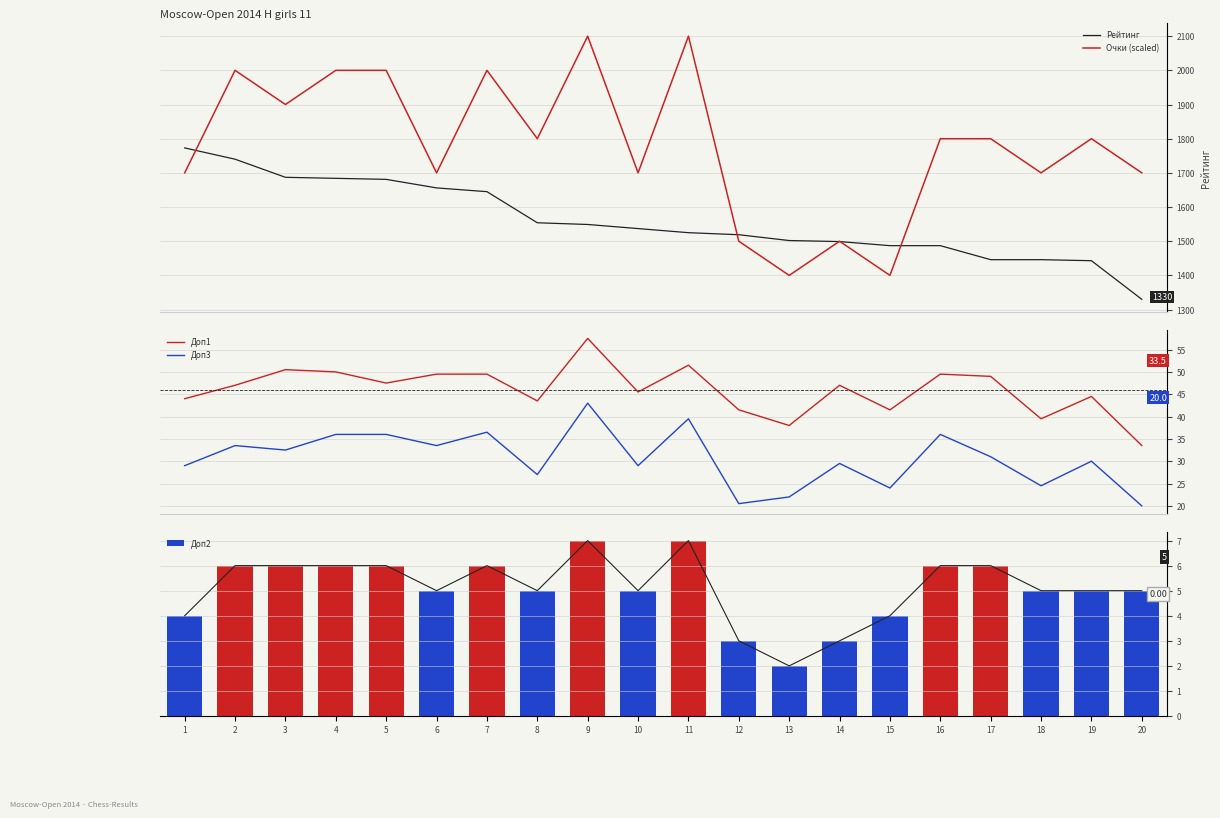

Is it true that Очки (scaled) equals 2597.4 at 1?

False